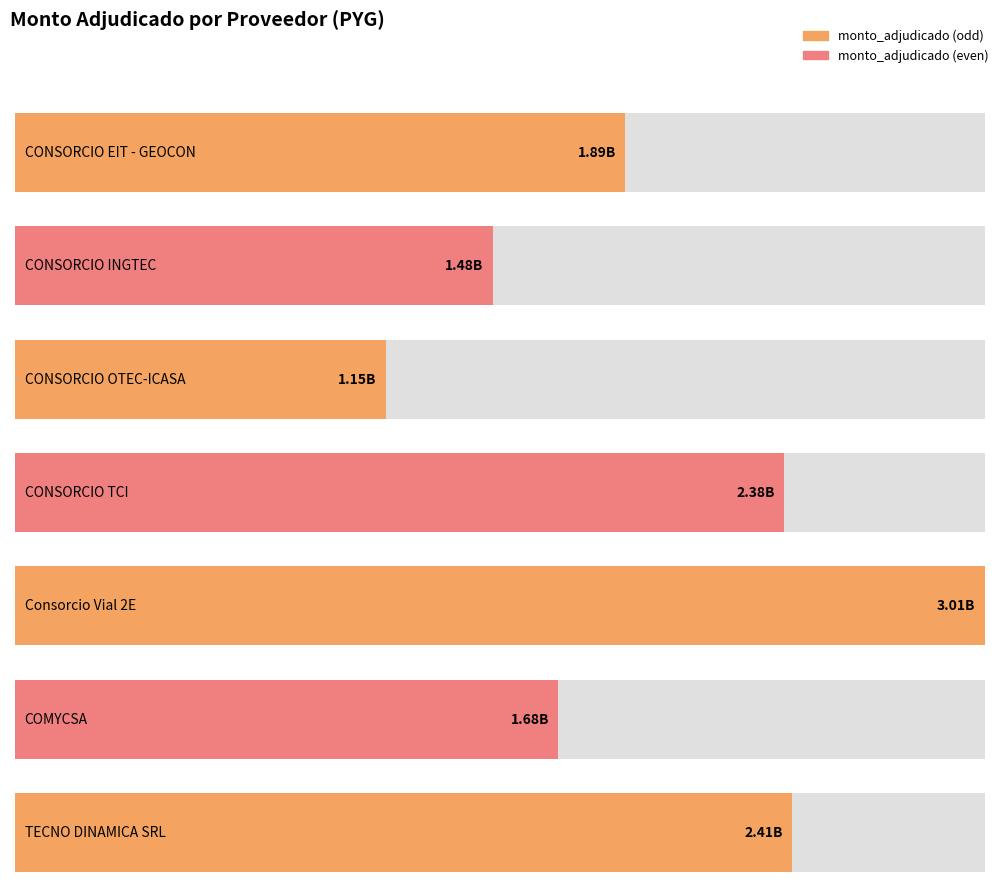

At which category does the chart reach its minimum across all series?

CONSORCIO OTEC-ICASA